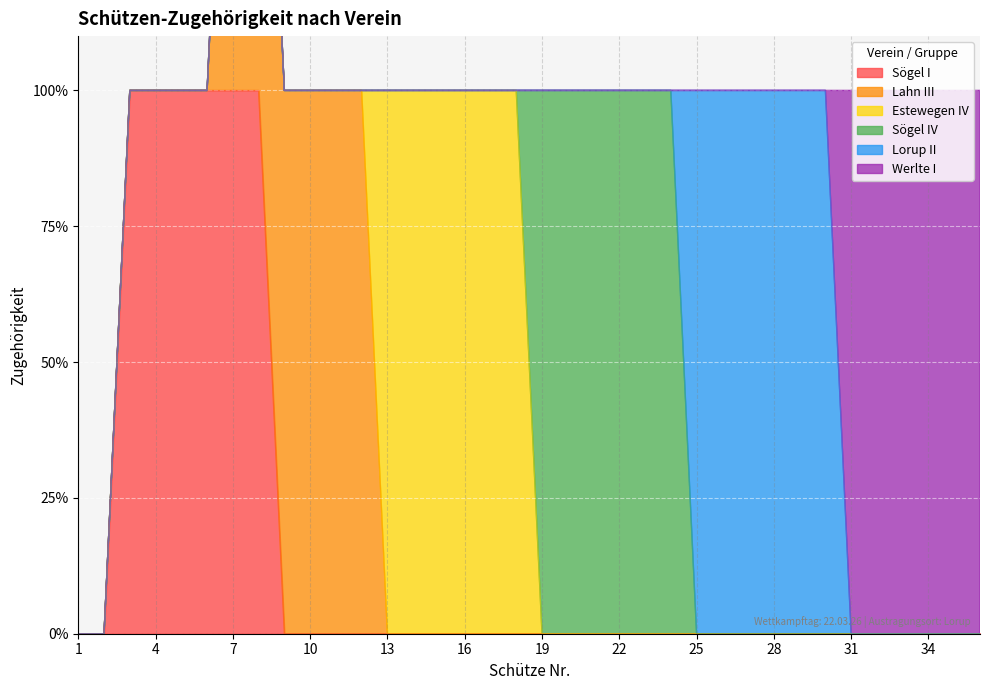

True or false: Lorup II and Lahn III intersect in this chart.

False